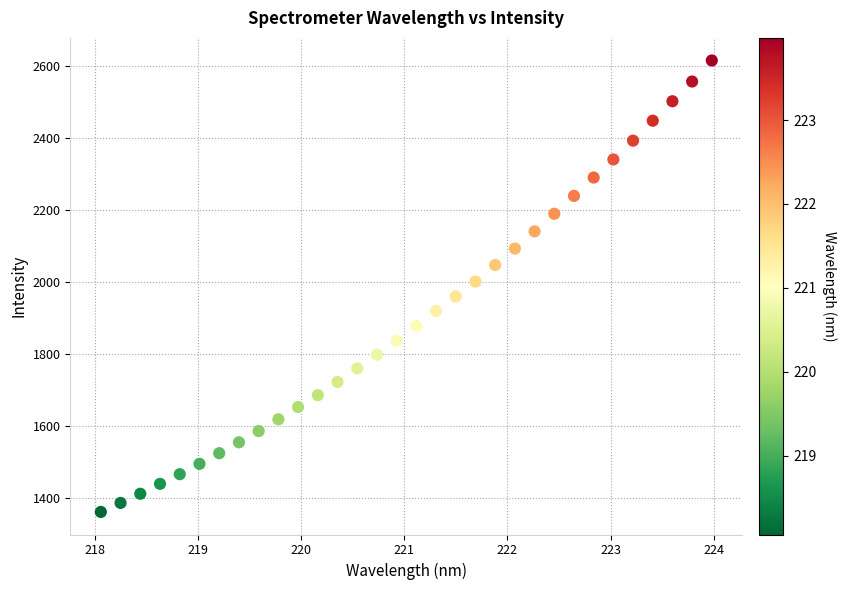

What is the range of X values (max minus min)?

5.9